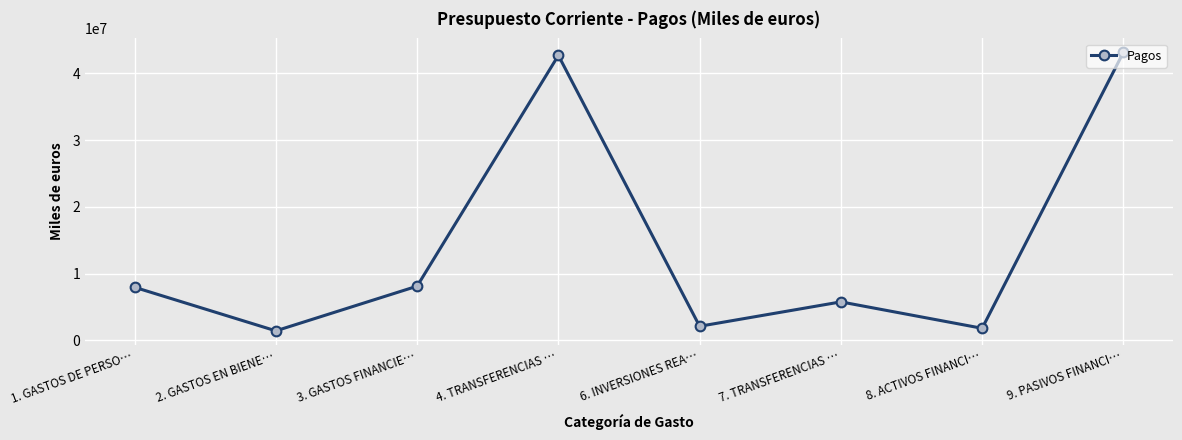

What is the average value?

14132043